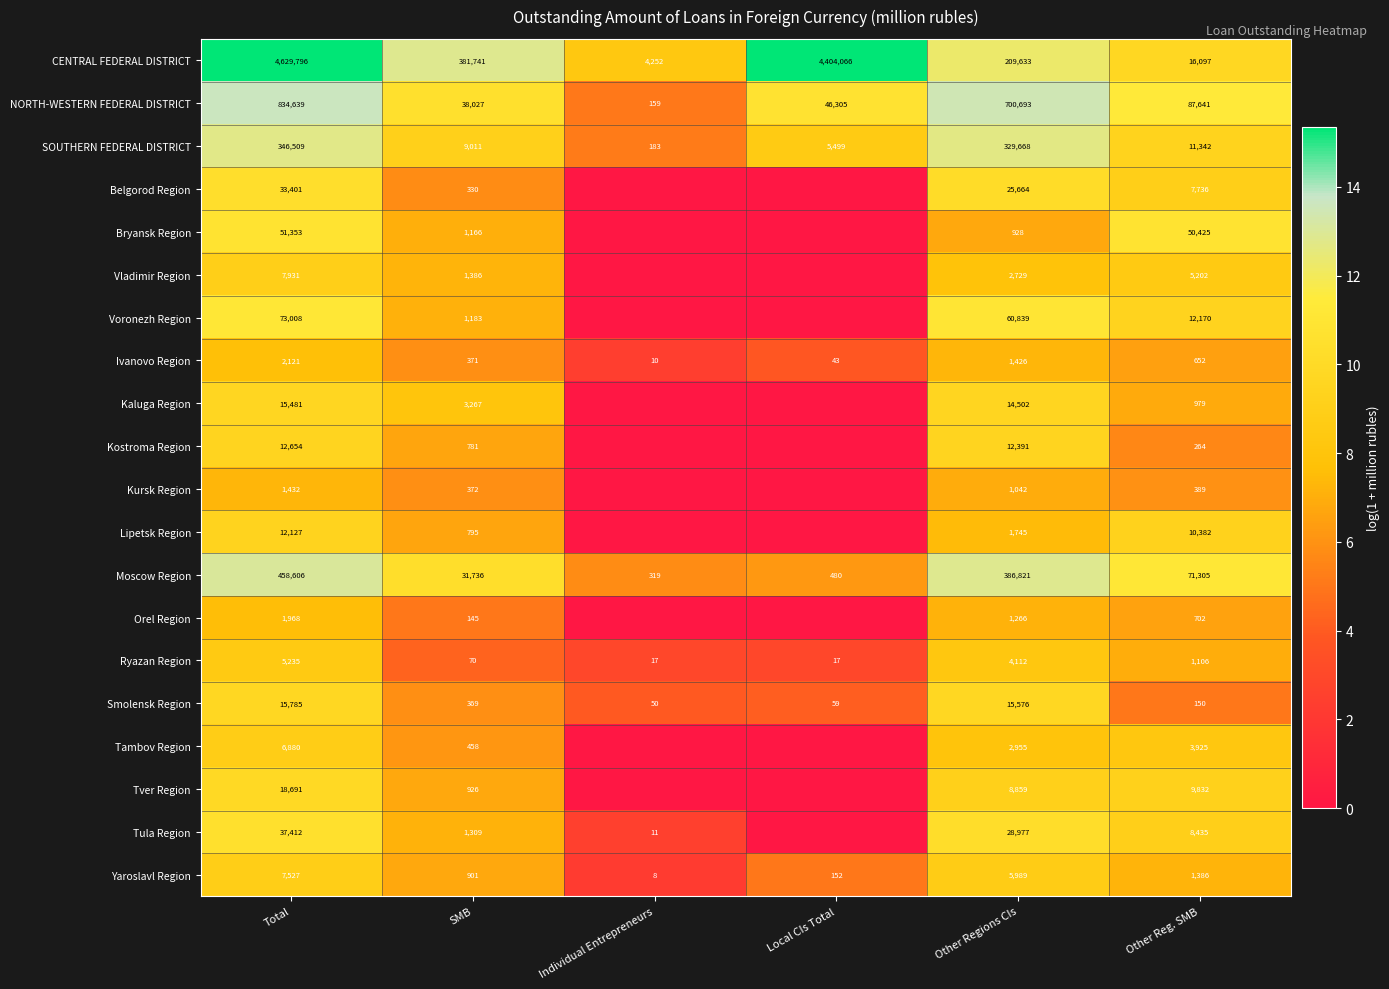

What is the difference between the Bryansk Region values at Total and SMB?

50187